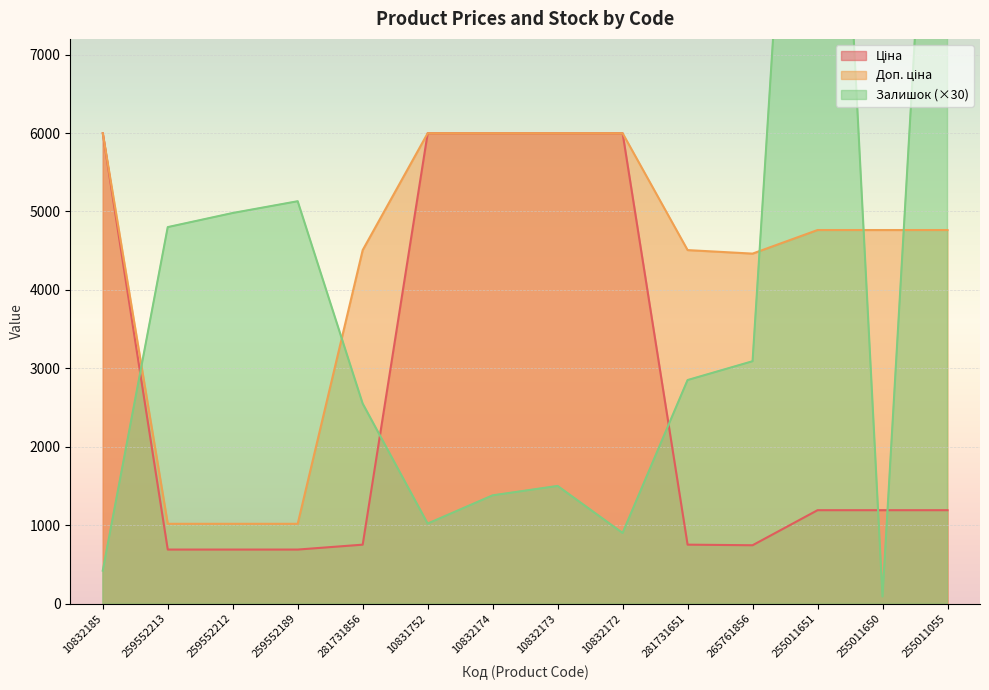

The value of Ціна at 281731651 is 751.2. True or false?

True